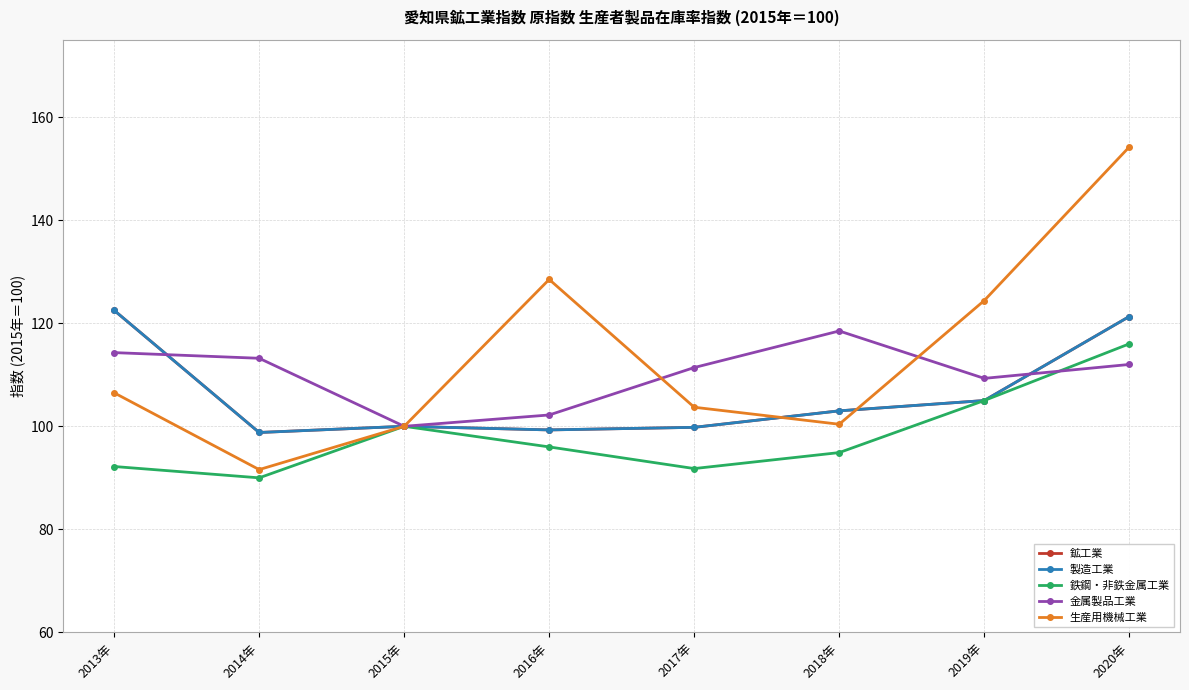

Between 2013年 and 2014年, which is larger?

2013年